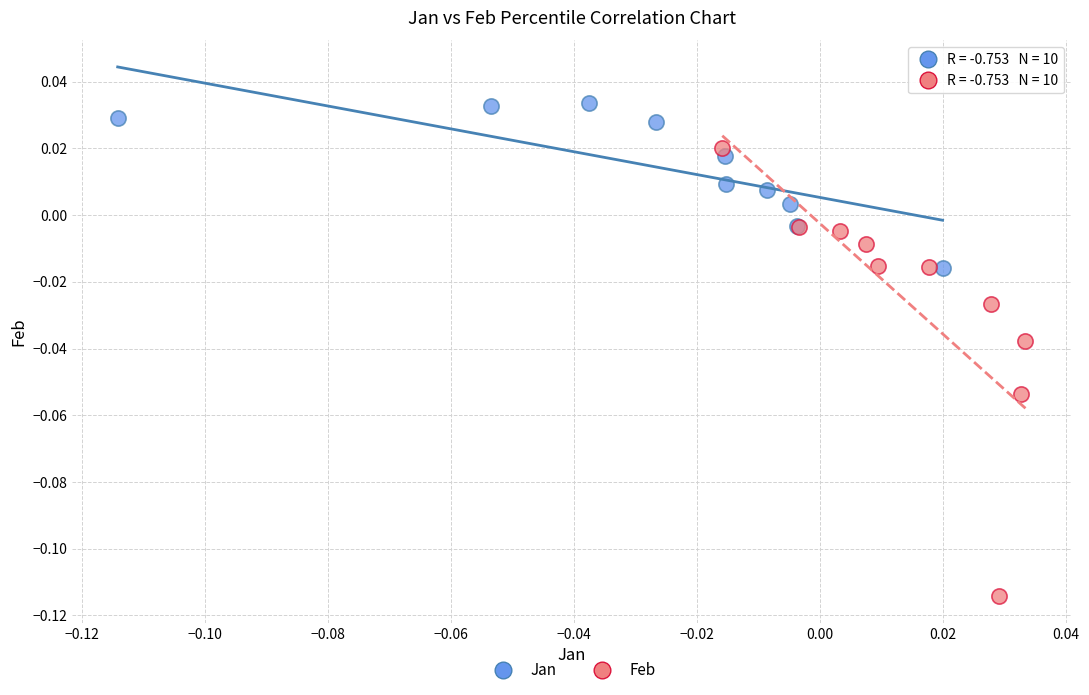

Which series has the largest Y range (max minus min)?

Feb